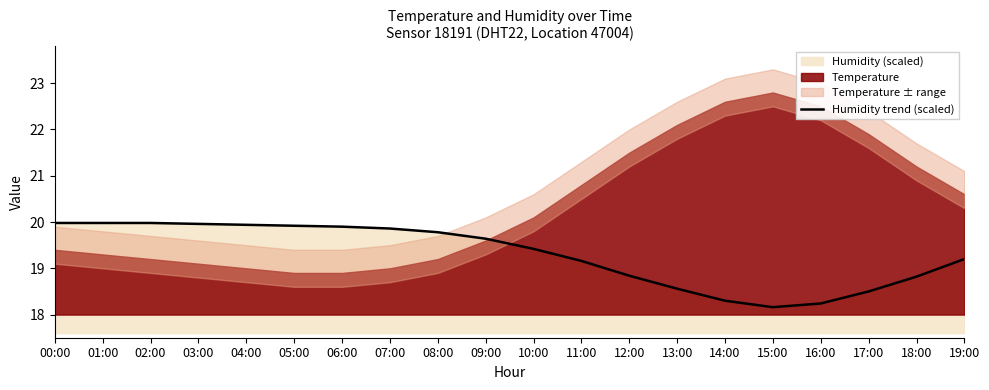

Rank the categories by value from lowest to highest.

15:00, 16:00, 14:00, 17:00, 13:00, 18:00, 12:00, 11:00, 19:00, 10:00, 09:00, 08:00, 07:00, 06:00, 05:00, 04:00, 03:00, 00:00, 01:00, 02:00